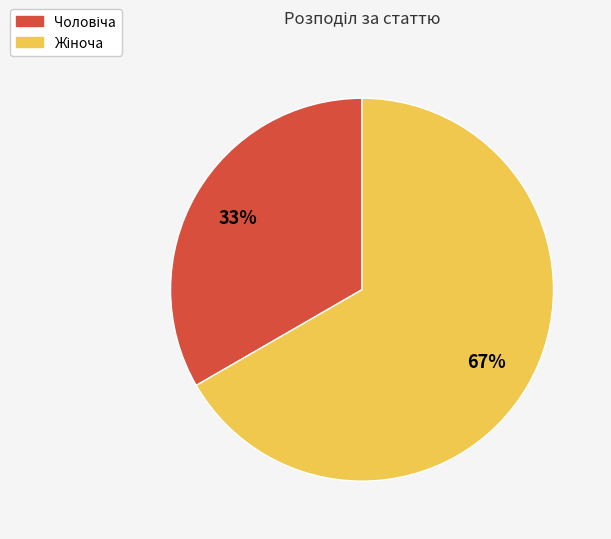

How many segments does this pie chart have?

2